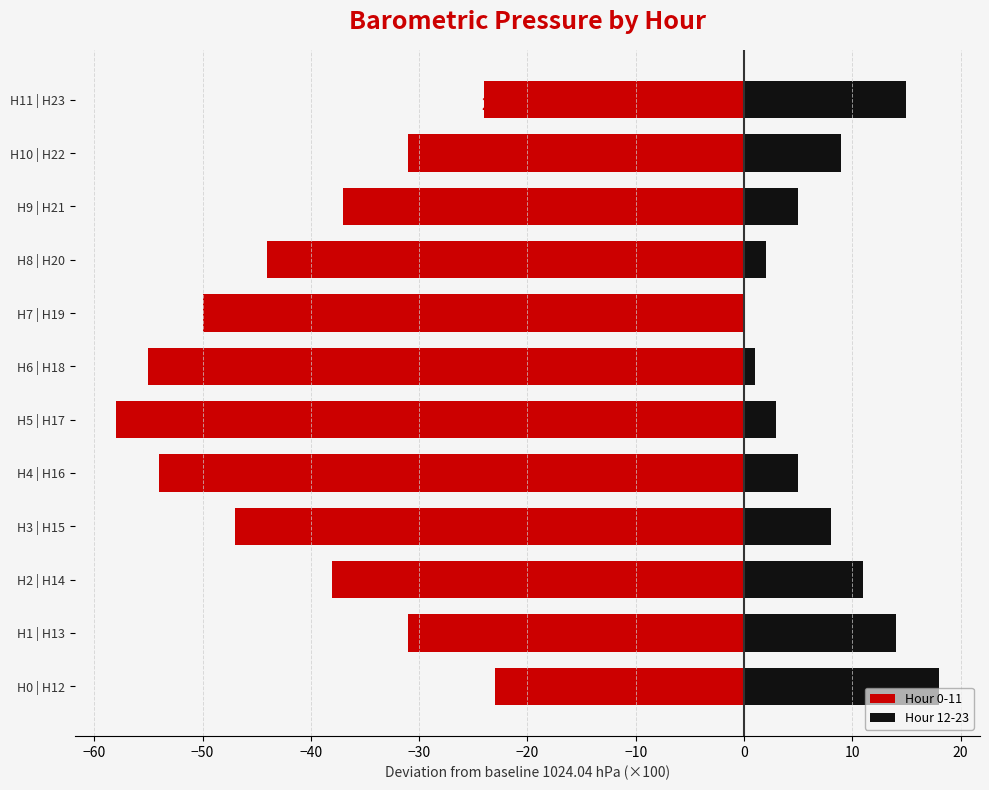

What is the difference between the maximum and minimum values in the Hour 0-11 series?

35.0